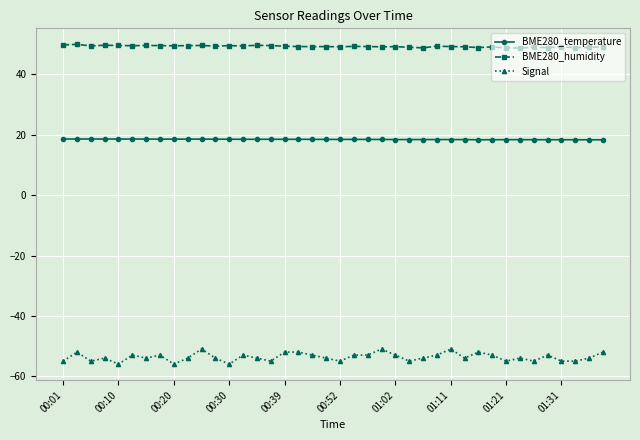

Which series has the largest total across all categories?

BME280_humidity